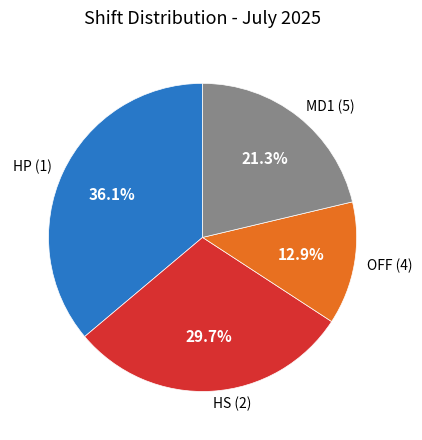

Does MD1 (5) account for over 50% of the chart?

No